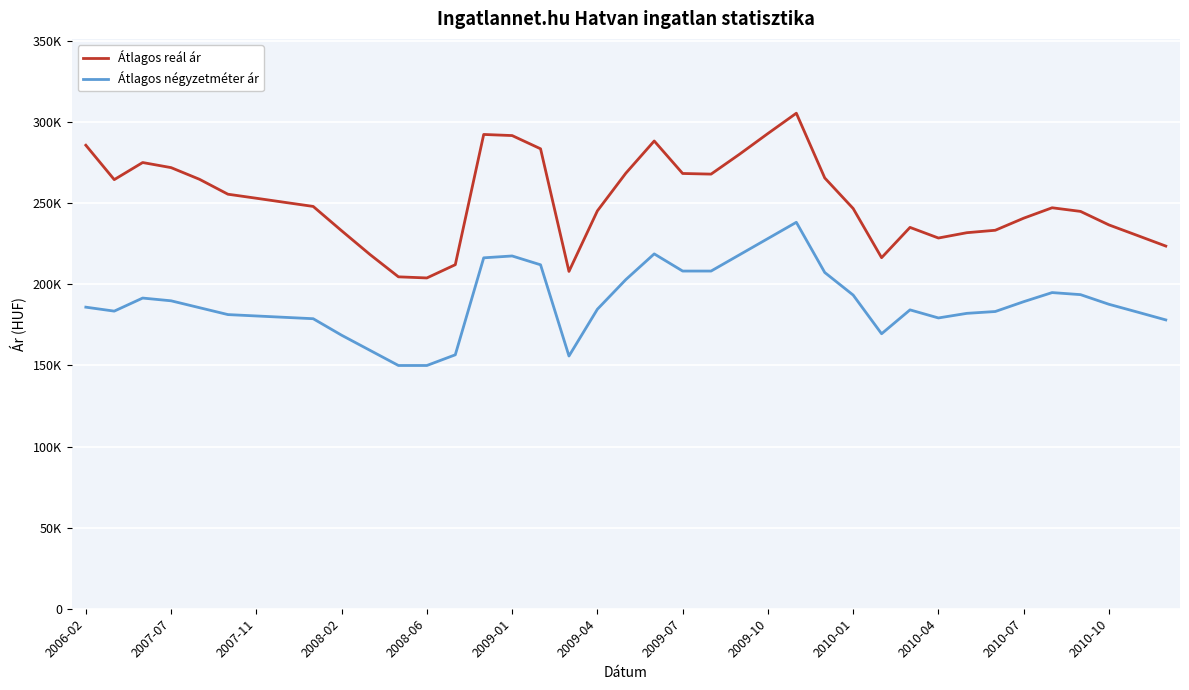

Does the chart display data point markers on the line(s)?

No